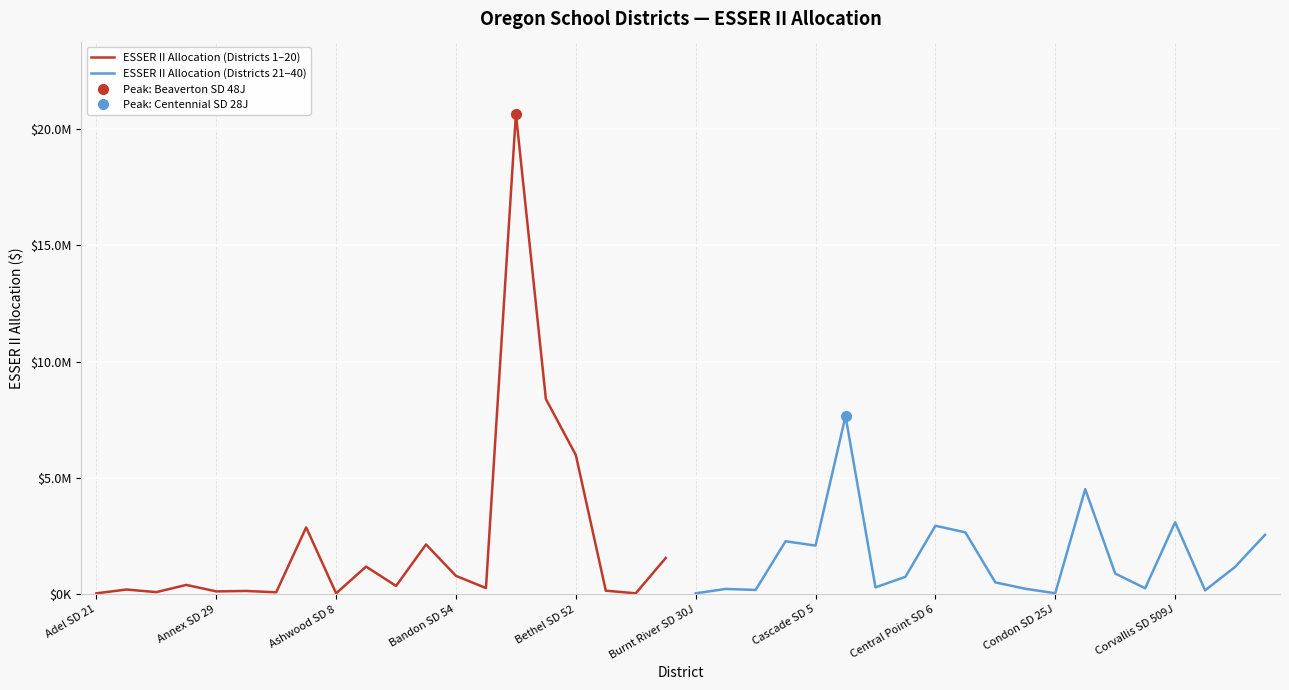

What is the sum of all ESSER II Allocation (Districts 21–40) values?

32580192.3